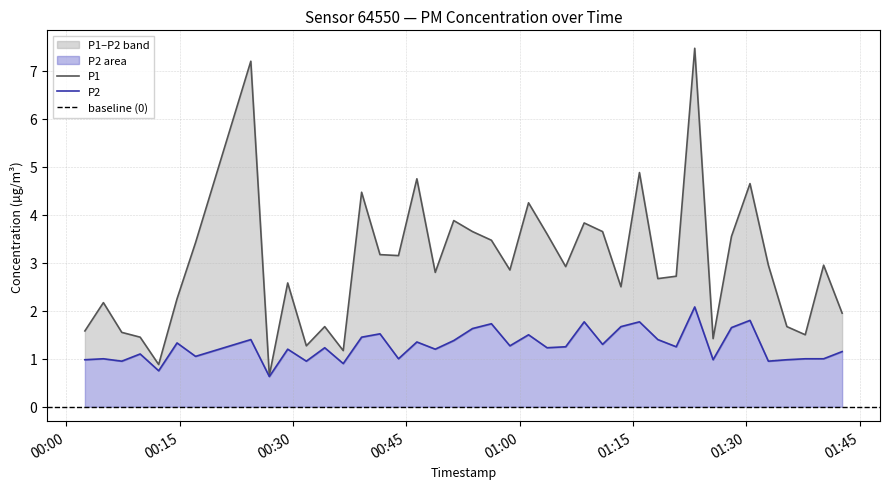

The P2 series shows 0.6 at 2023-03-04T01:10:59. True or false?

False